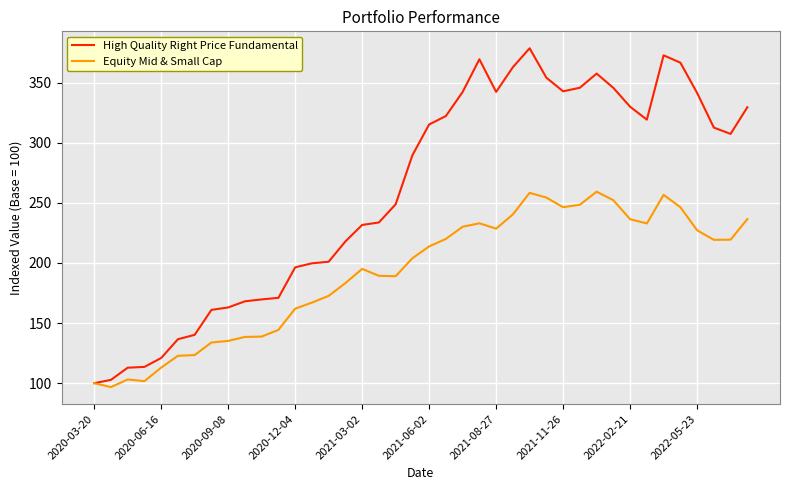

Which series has the largest total across all categories?

High Quality Right Price Fundamental